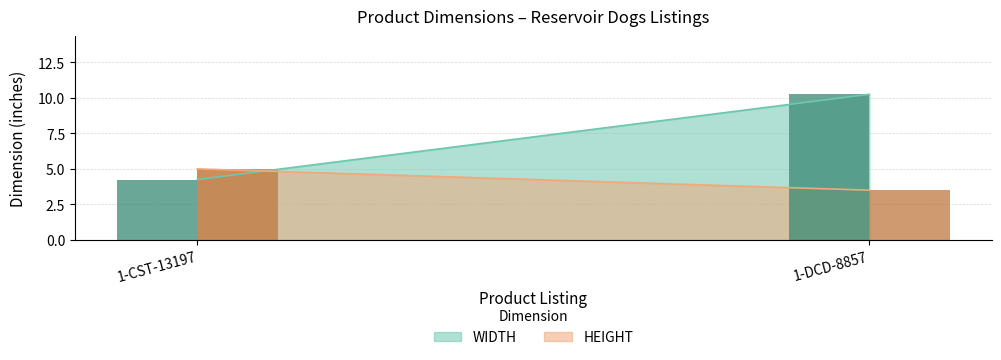

What position from the left is 1-CST-13197?

1